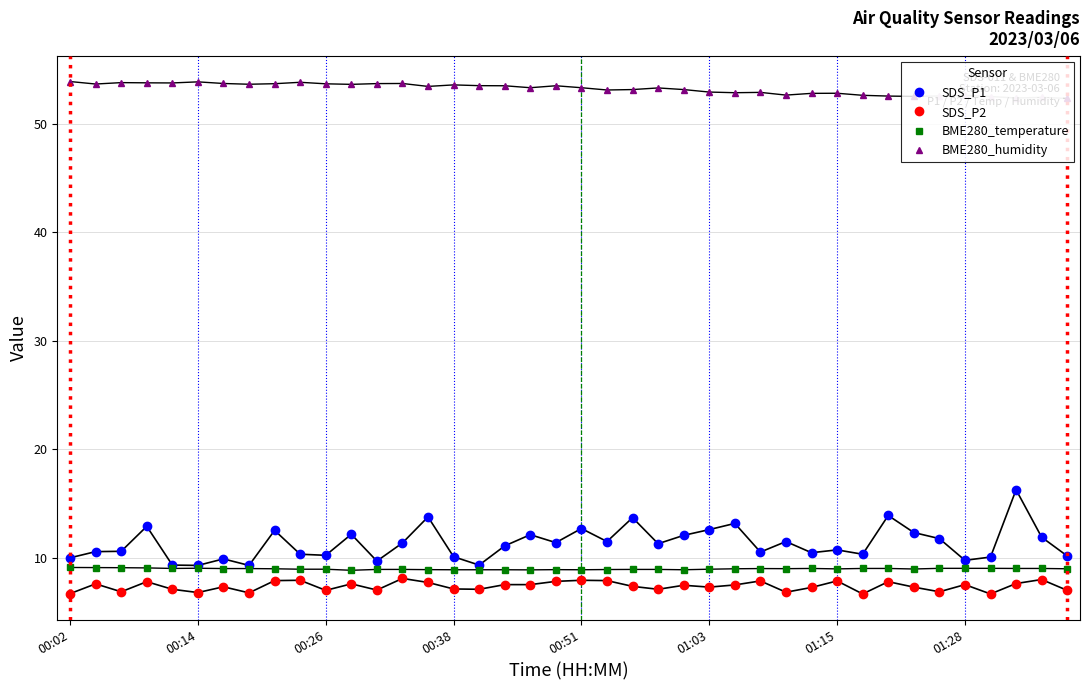

True or false: BME280_humidity and SDS_P2 cross at least once.

False